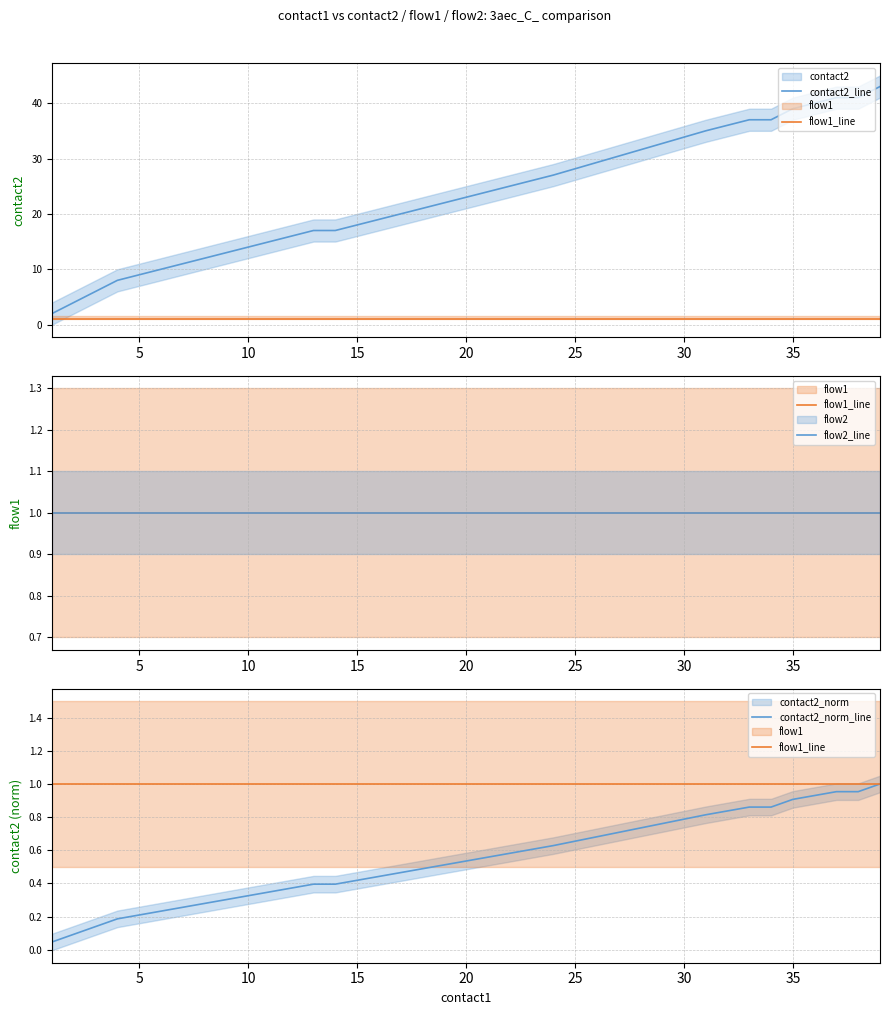

How many data points does each series have?

20